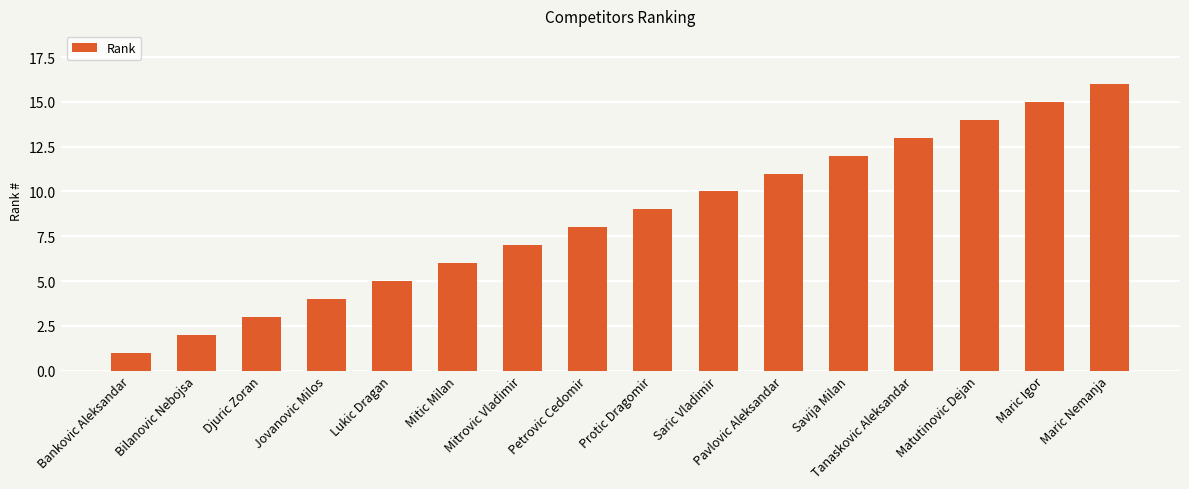

What is the label of the 9th bar from the right?

Petrovic Cedomir